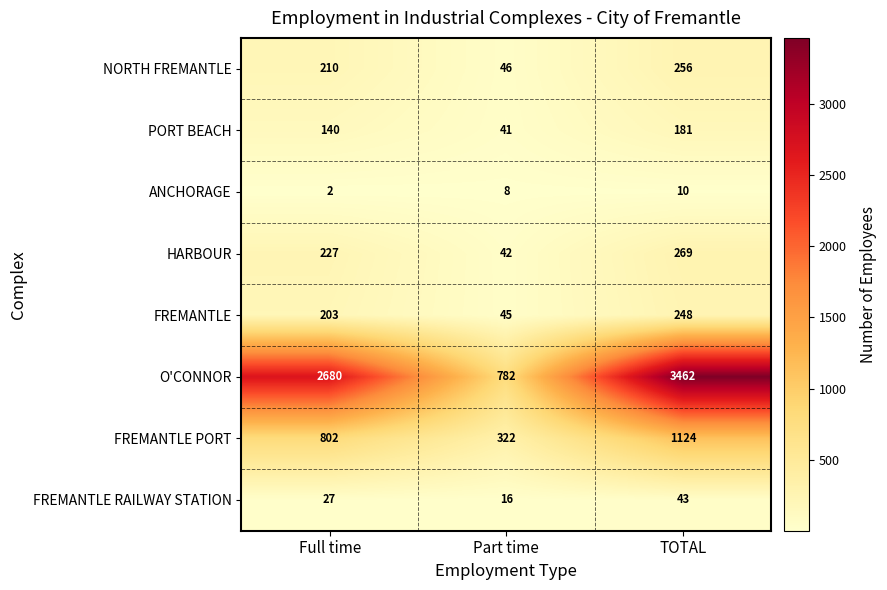

Reading left to right, list all the values displayed in this chart.

NORTH FREMANTLE: Full time=210	Part time=46	TOTAL=256
PORT BEACH: Full time=140	Part time=41	TOTAL=181
ANCHORAGE: Full time=2	Part time=8	TOTAL=10
HARBOUR: Full time=227	Part time=42	TOTAL=269
FREMANTLE: Full time=203	Part time=45	TOTAL=248
O'CONNOR: Full time=2680	Part time=782	TOTAL=3462
FREMANTLE PORT: Full time=802	Part time=322	TOTAL=1124
FREMANTLE RAILWAY STATION: Full time=27	Part time=16	TOTAL=43